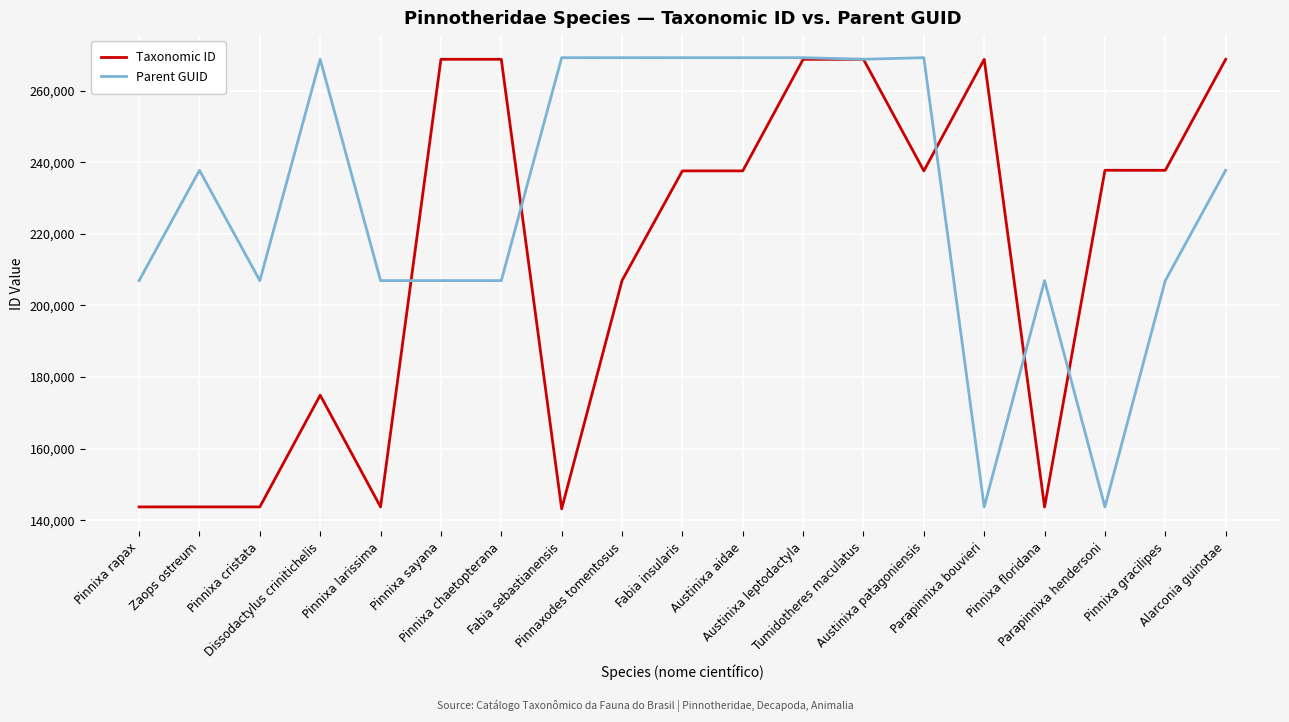

What is the difference between the highest and lowest values at Pinnixa cristata?

63205